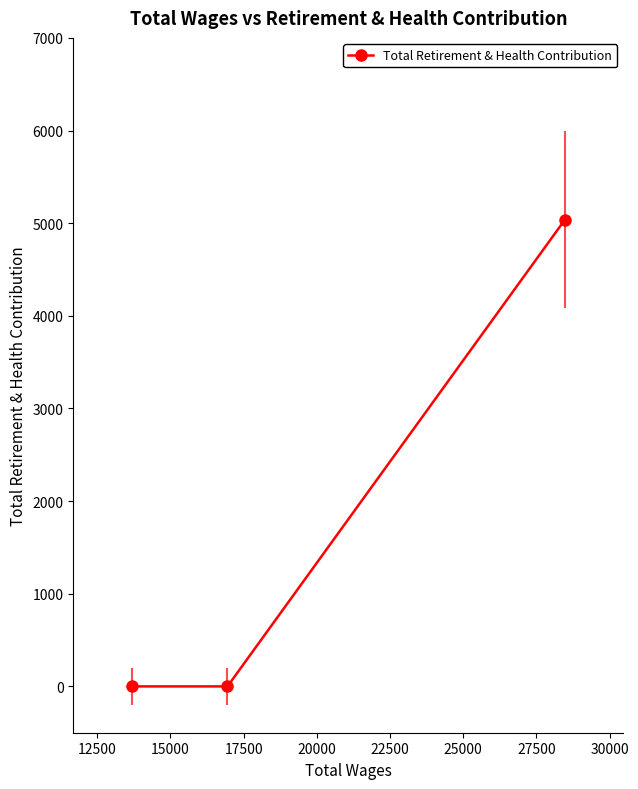

What is the greatest value displayed?

5038